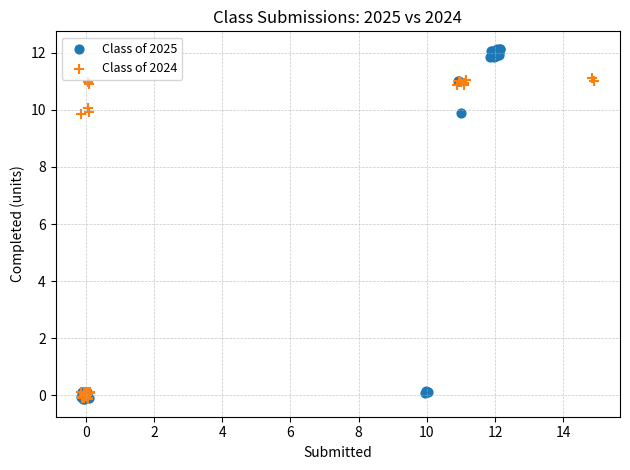

Which series reaches the maximum Y coordinate?

Class of 2025